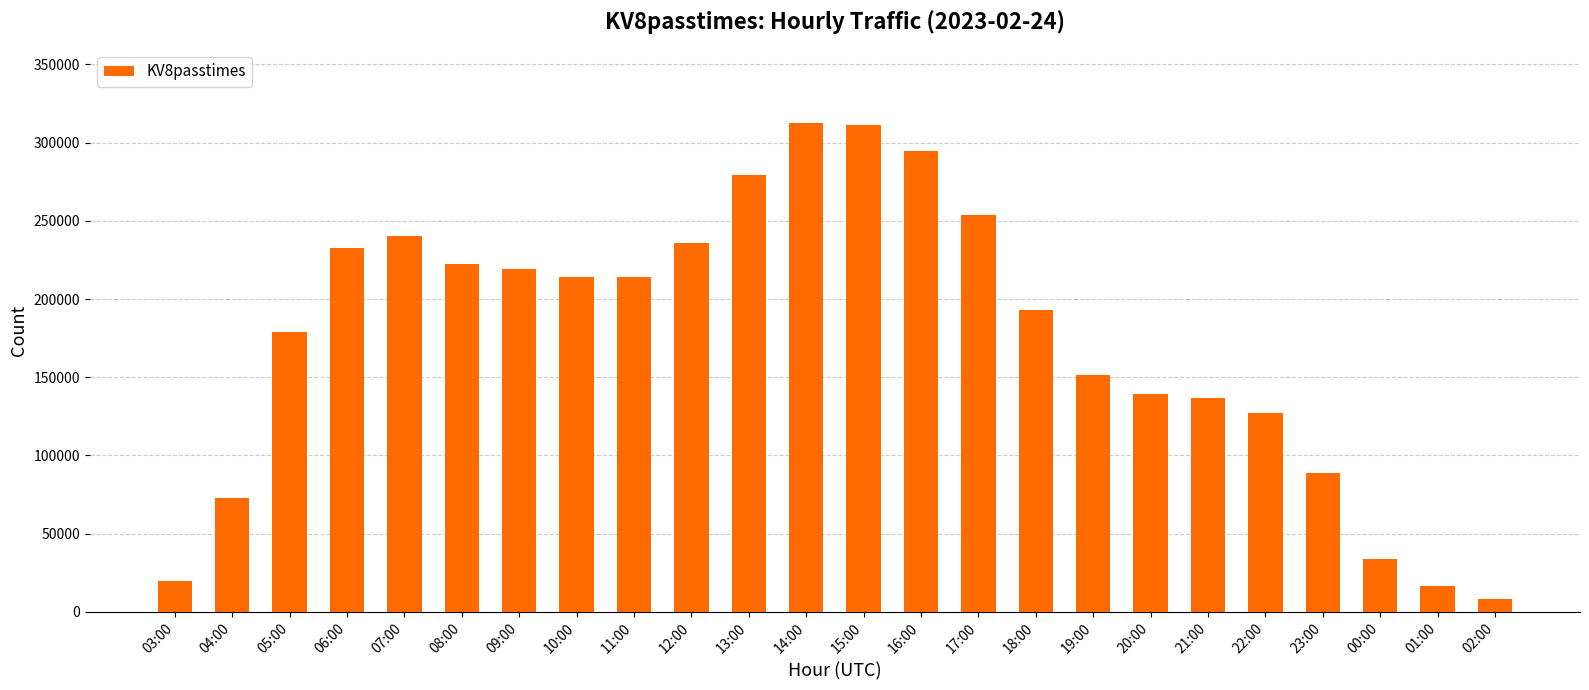

Is it true that the value at 17:00 is 253451?

True